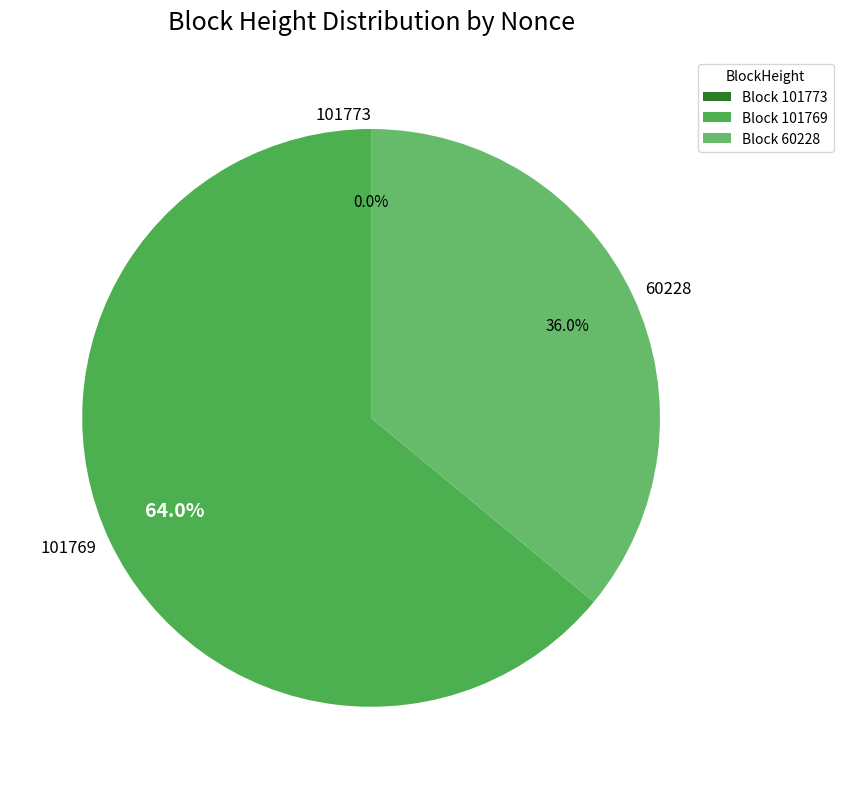

Is there any slice that represents more than half of the pie?

Yes